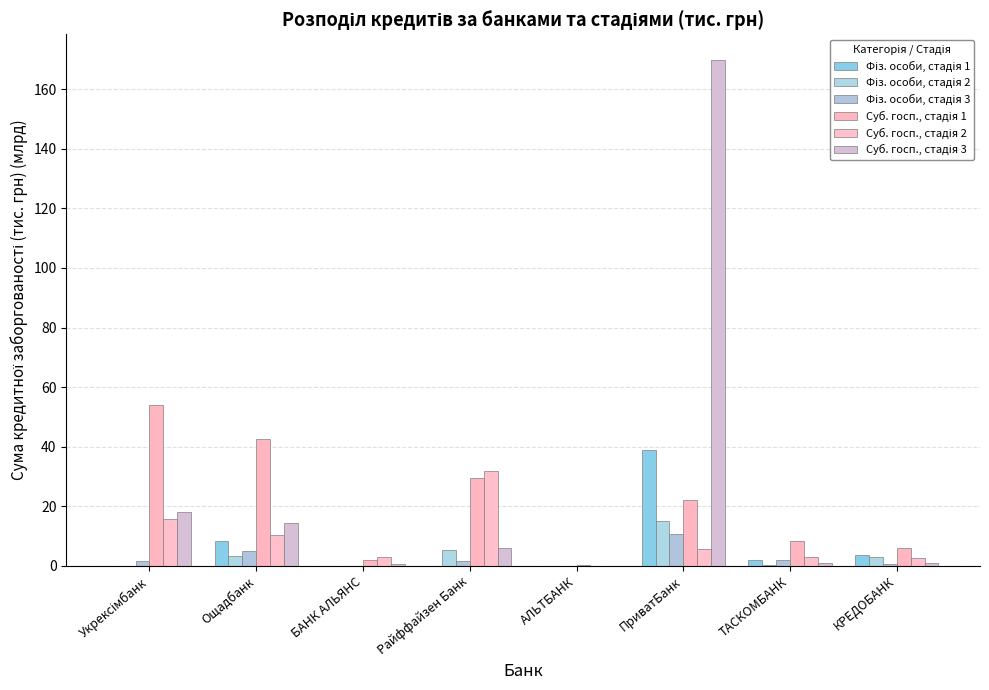

Are the bars grouped side by side (vs. stacked)?

Yes